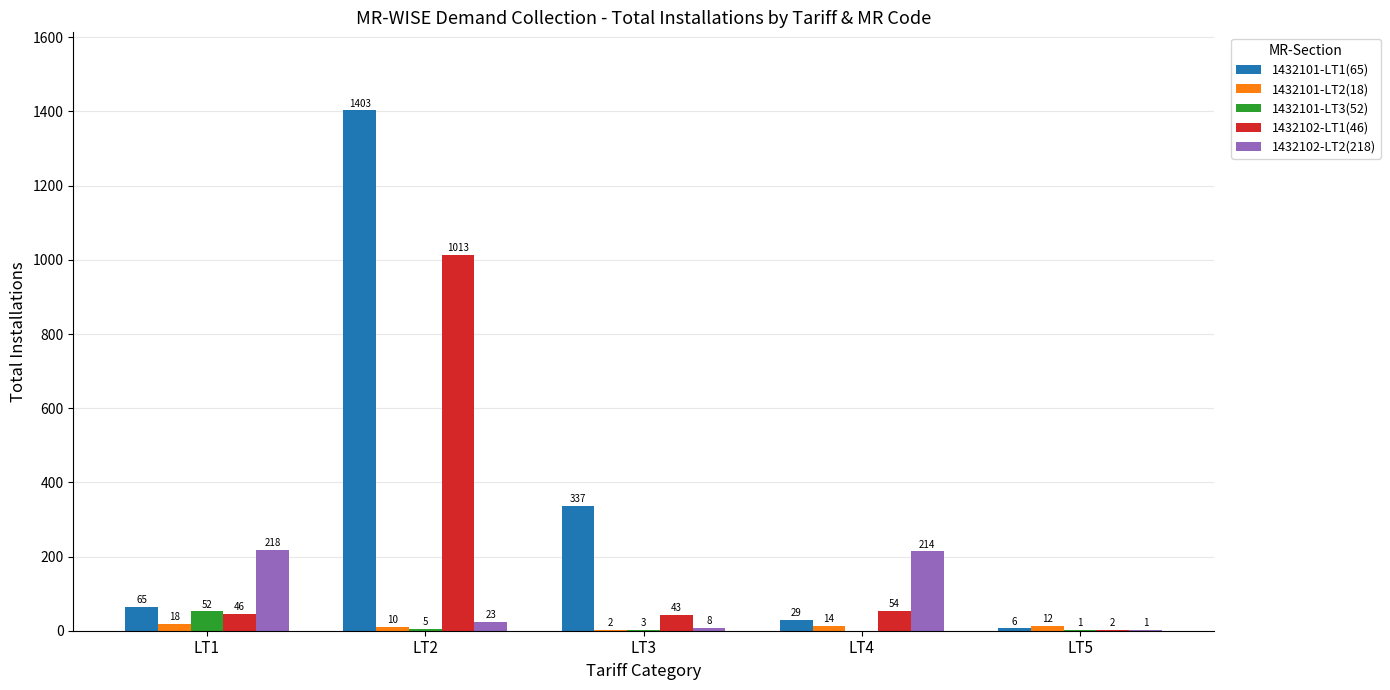

Which series changed the most between LT1 and LT3?

1432101-LT1(65)